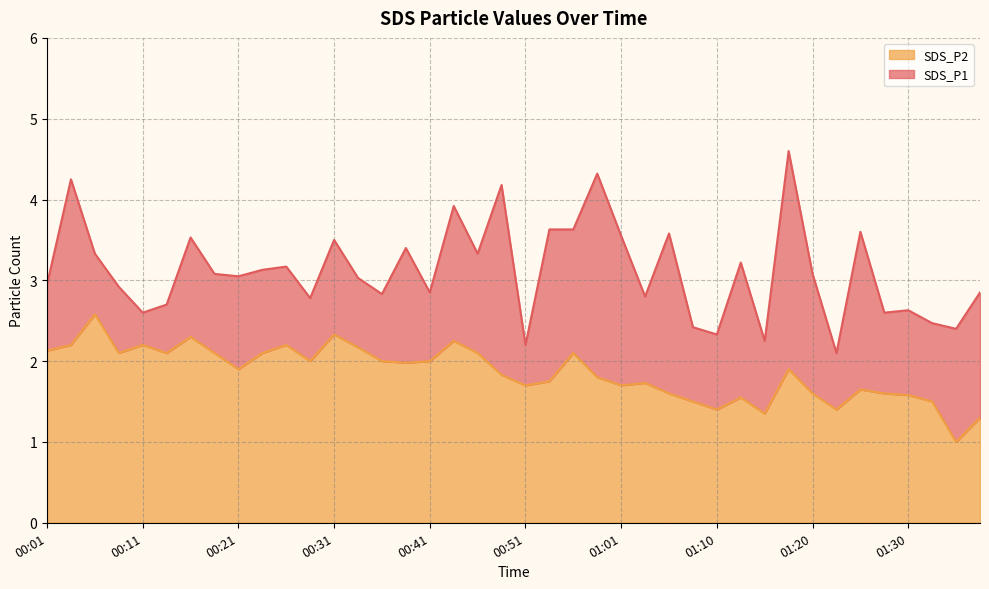

The SDS_P2 series shows 3.4 at 00:31. True or false?

False